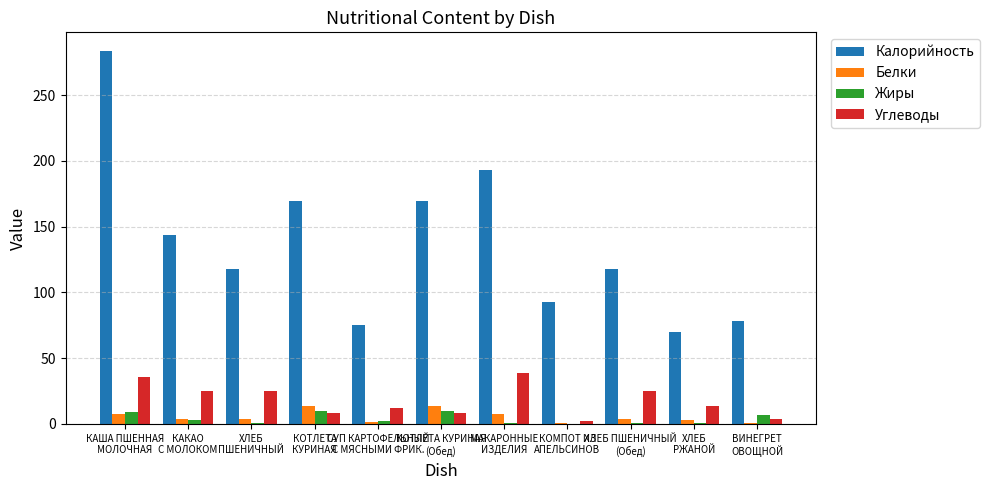

True or false: Калорийность has a value of 131.6 at СУП КАРТОФЕЛЬНЫЙ
С МЯСНЫМИ ФРИК..

False